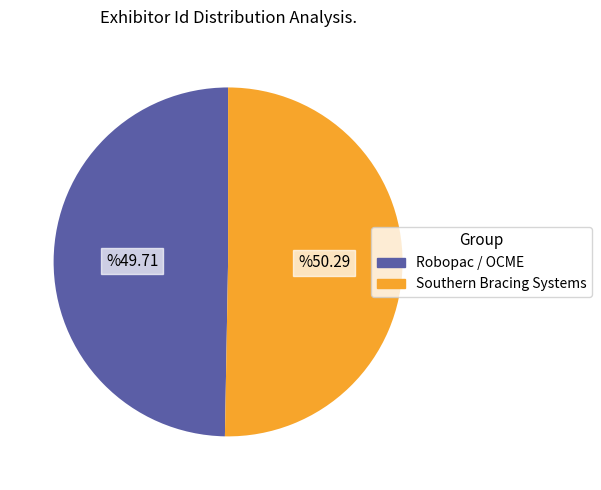

How many segments does this pie chart have?

2